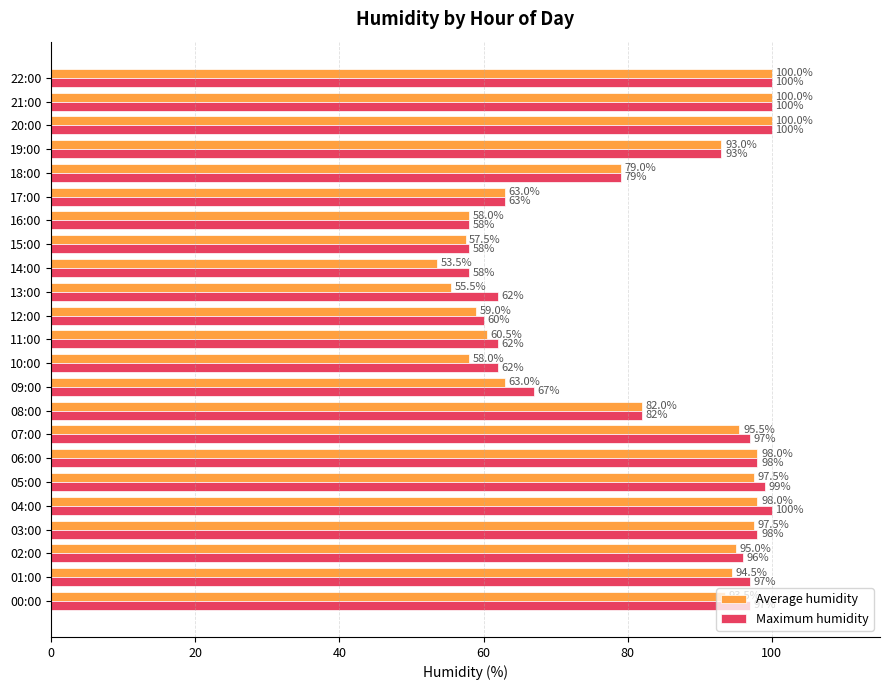

What is the minimum value for Average humidity?

53.5